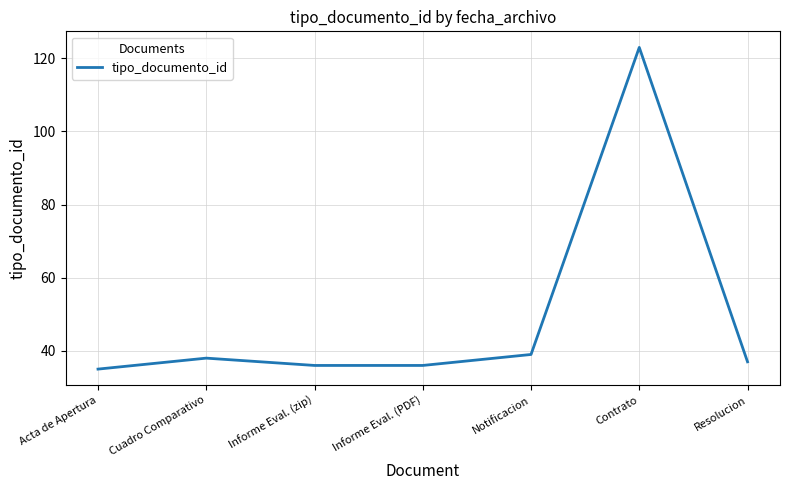

Which has a higher value, Contrato or Informe Eval. (PDF)?

Contrato